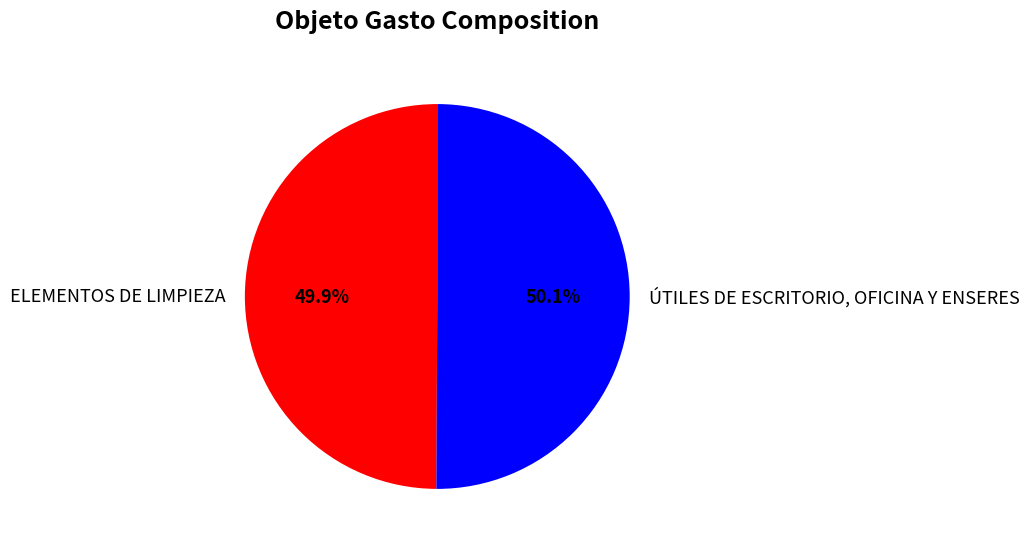

Is it true that ELEMENTOS DE LIMPIEZA is 50% of the pie?

True